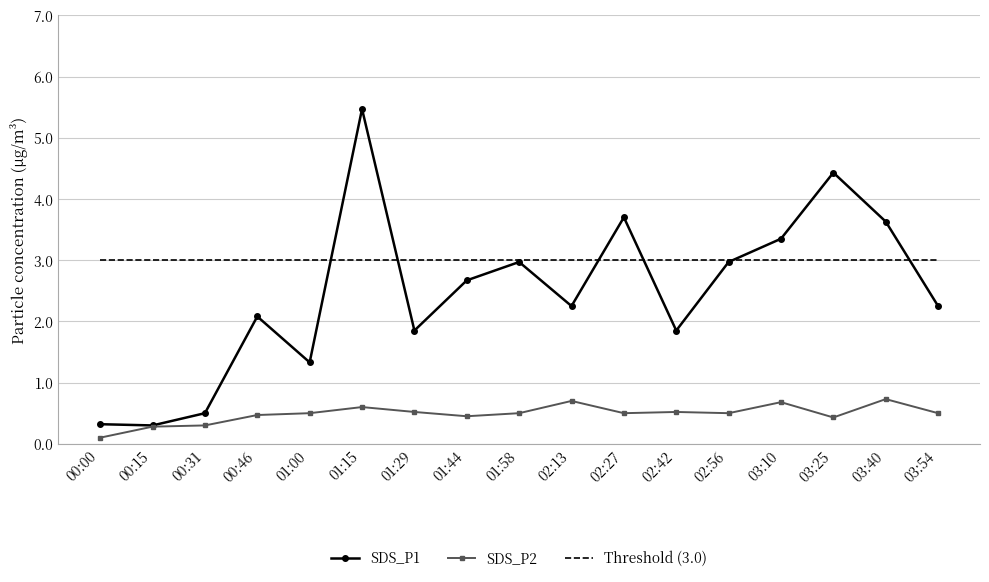

What is the difference between the maximum and minimum values in the SDS_P2 series?

0.6